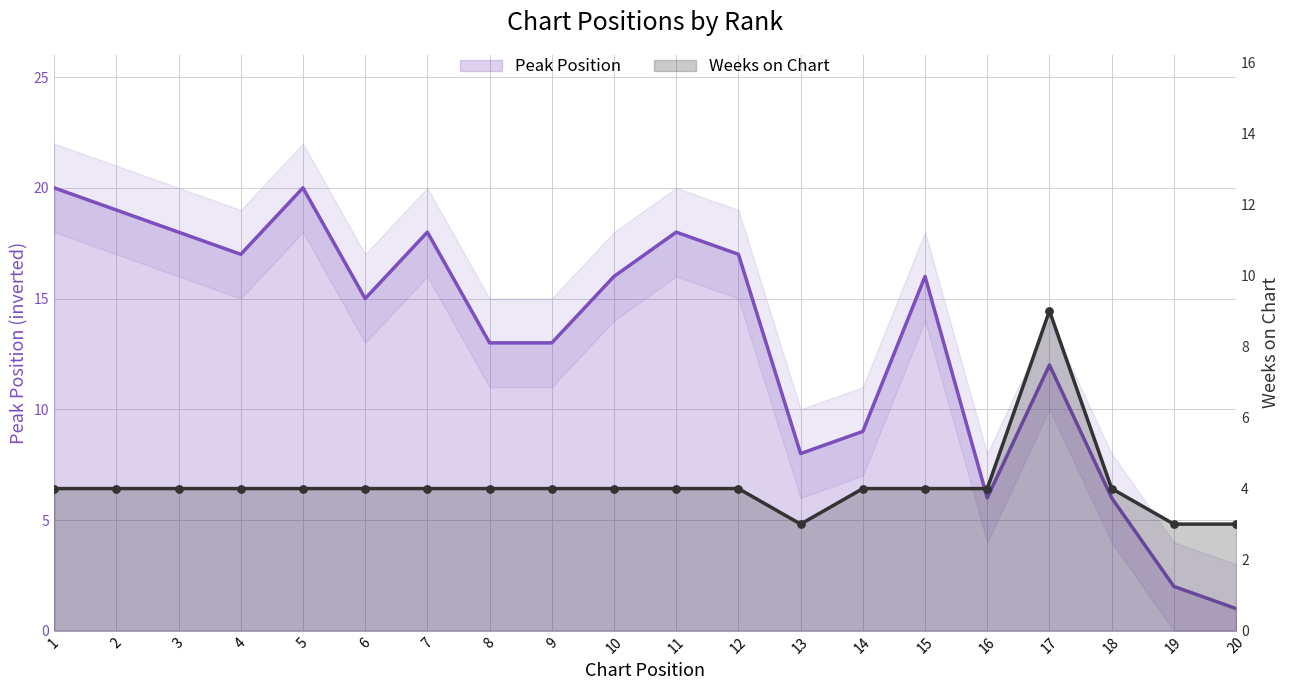

Which series reaches the minimum Y coordinate?

Peak Position